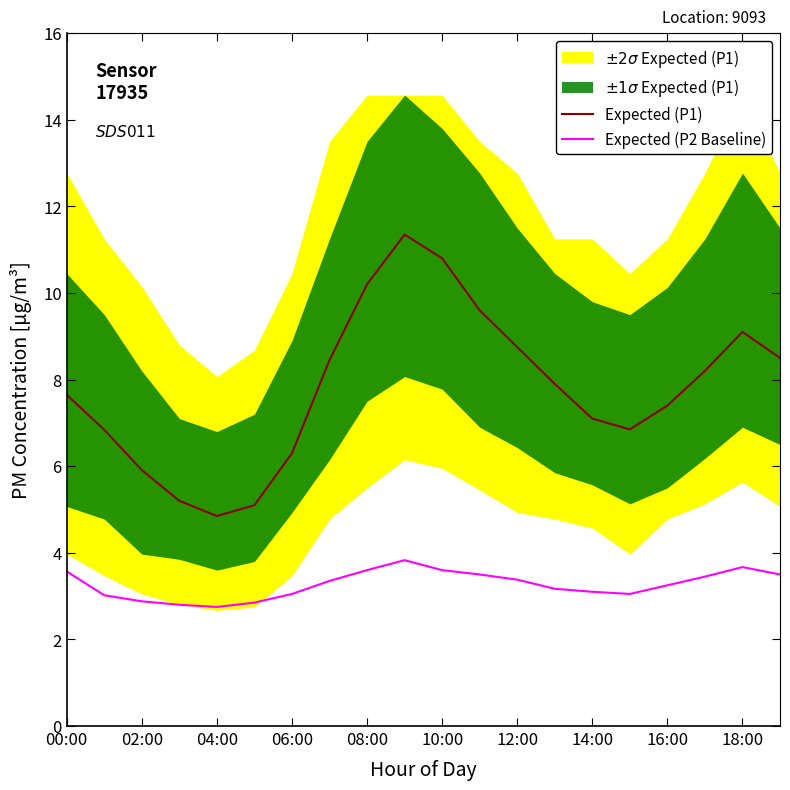

What is the spread (max minus min) of values at 11?

6.1